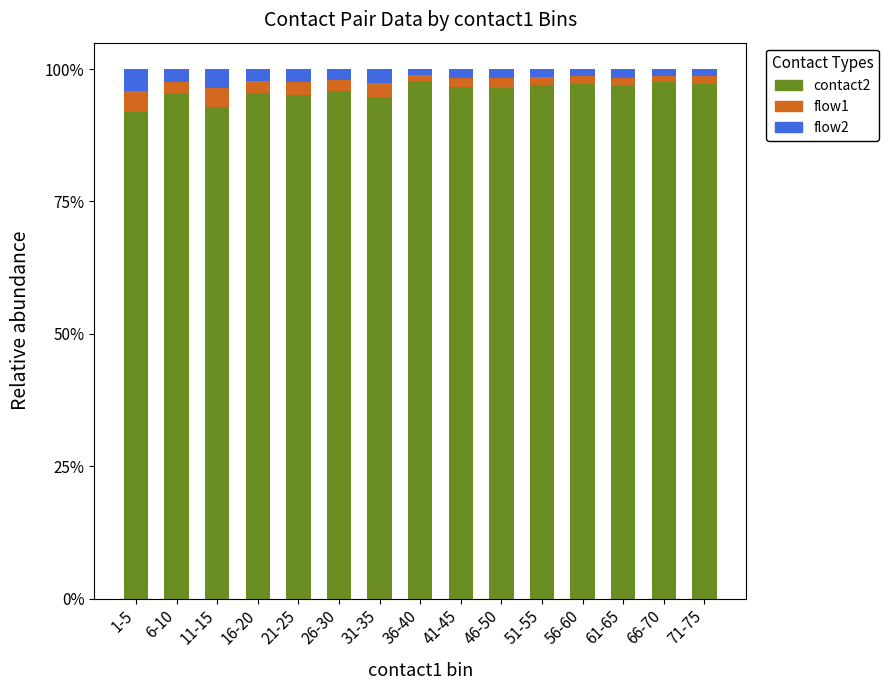

What are all the series names shown in the legend?

contact2, flow1, flow2